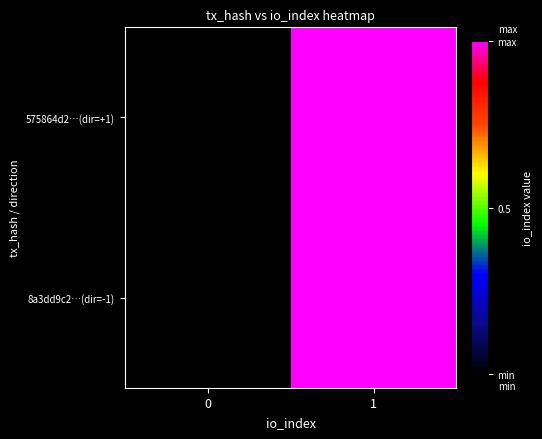

Which series changed the most between 0 and 1?

8a3dd9c2…(dir=-1)